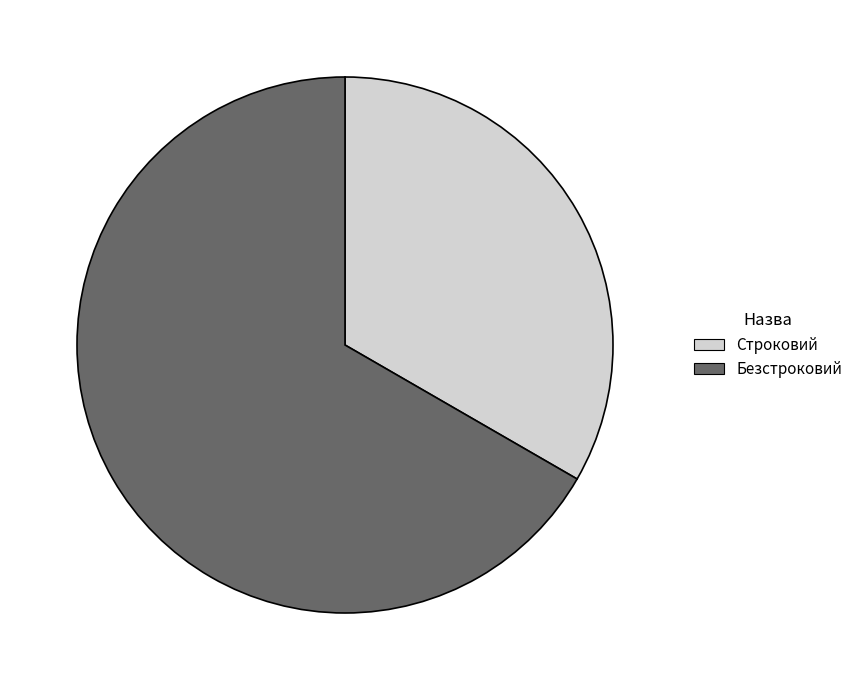

Count the number of slices in the pie.

2